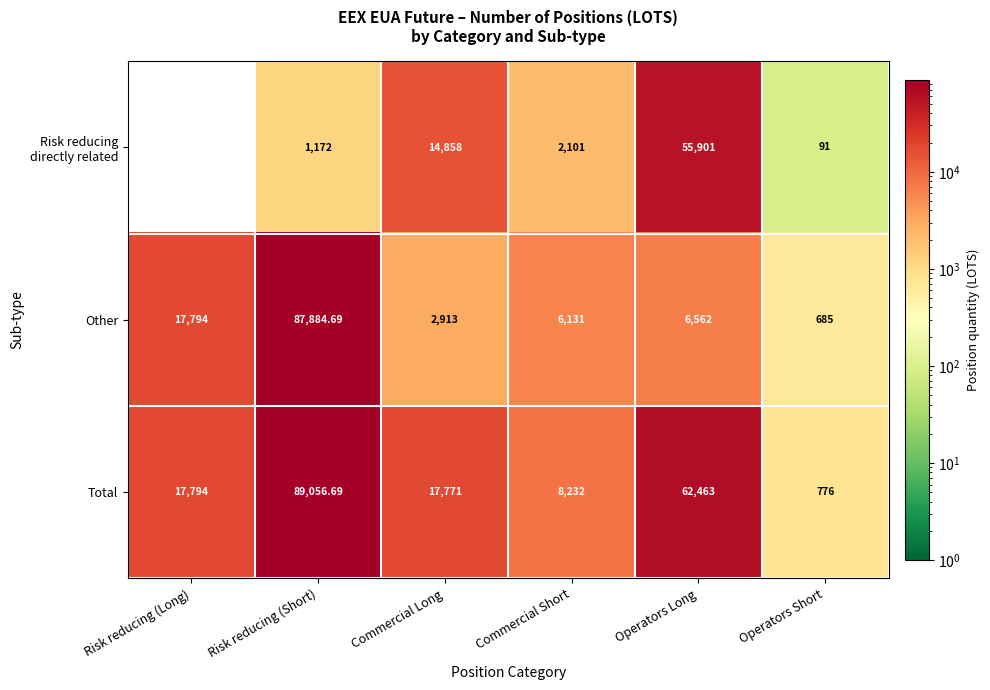

Between Commercial Long and Operators Short, which series saw the biggest shift?

Total